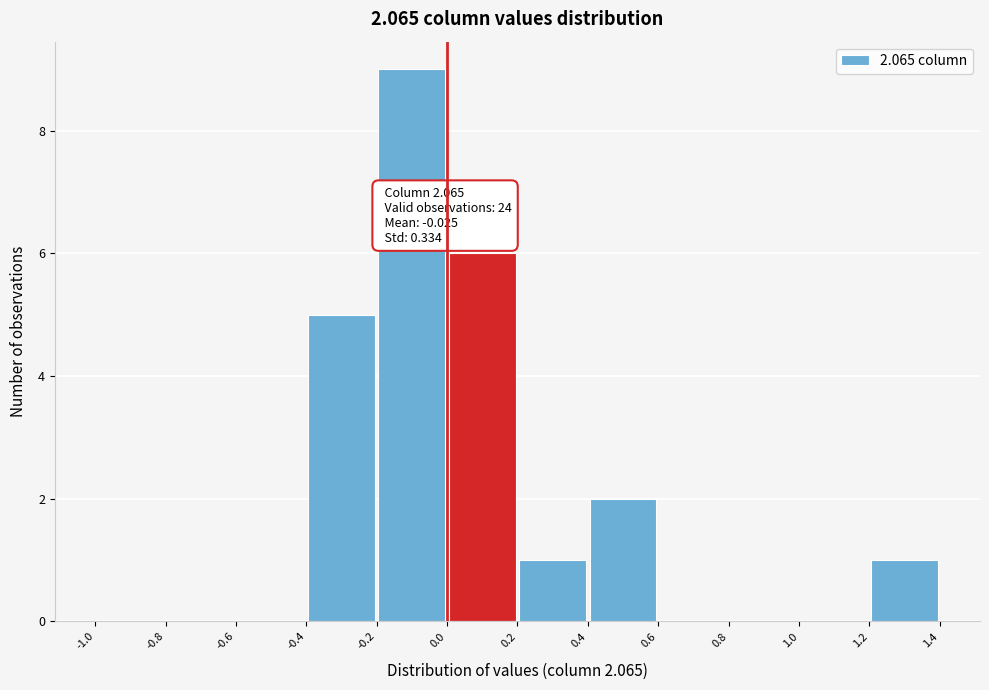

Which range on the x-axis has the tallest bar?

-0.2 to 0.0